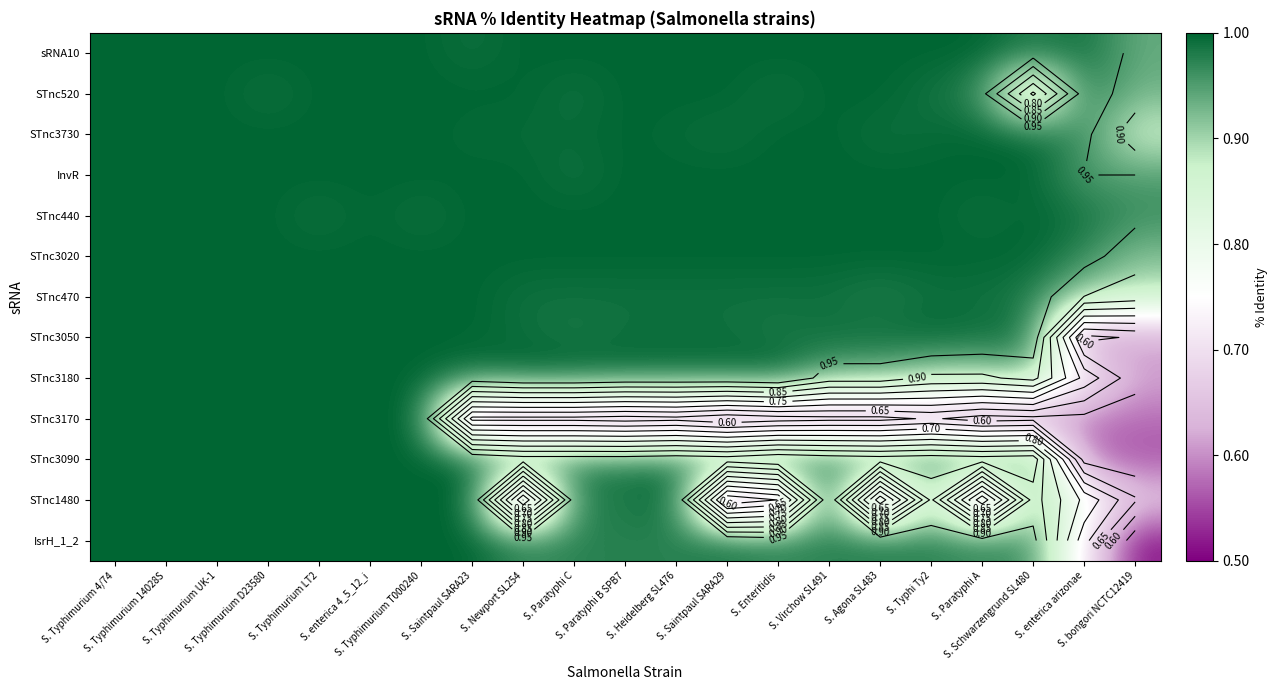

What is the greatest value displayed?

1.0